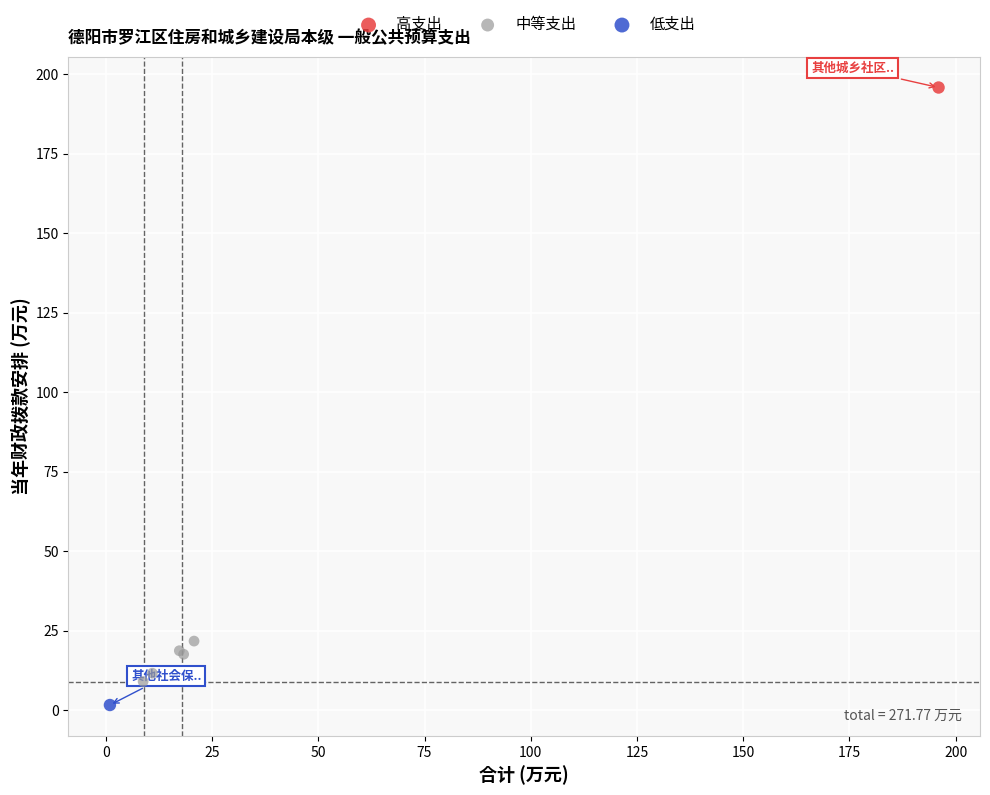

What are all the series names shown in the legend?

高支出, 中等支出, 低支出